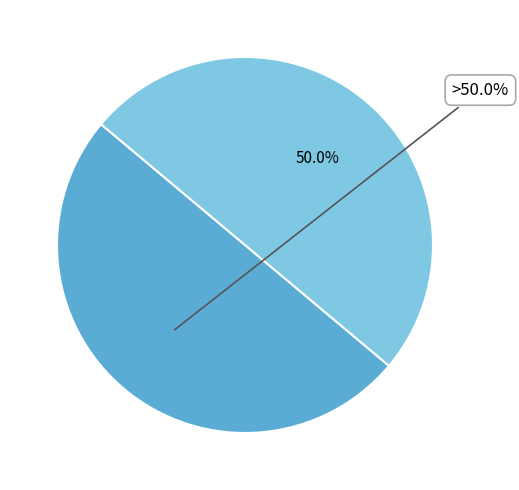

How many segments does this pie chart have?

2